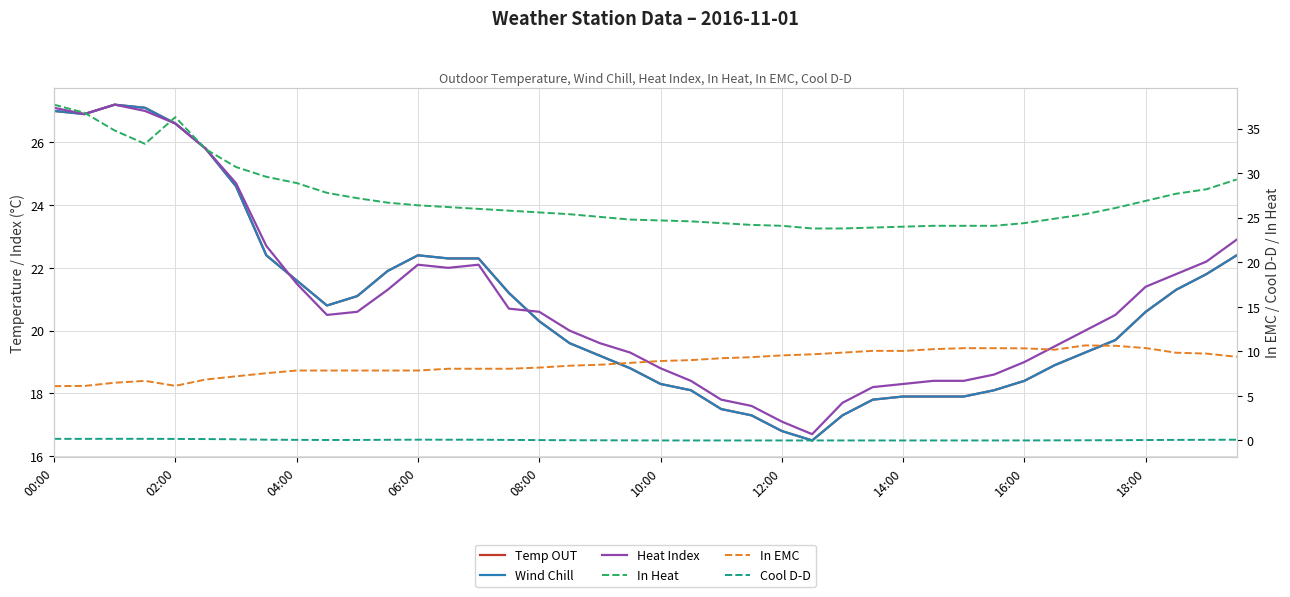

Which category has the highest value in the In Heat series?

00:00